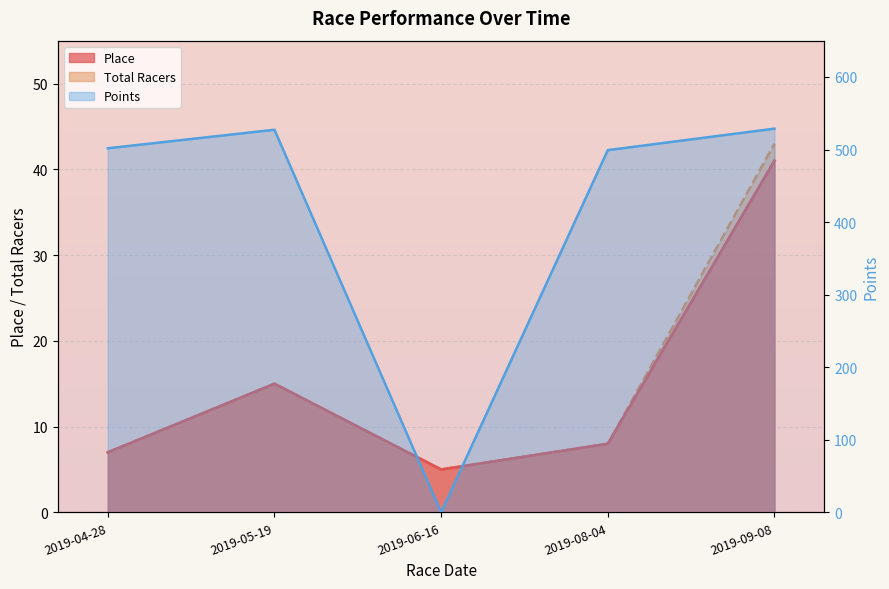

Reading left to right, extract all data points from this chart.

Place: 2019-04-28=7.0	2019-05-19=15.0	2019-06-16=5.0	2019-08-04=8.0	2019-09-08=41.0
Total Racers: 2019-04-28=7.0	2019-05-19=15.0	2019-06-16=5.0	2019-08-04=8.0	2019-09-08=43.0
Points: 2019-04-28=501.7	2019-05-19=527.3	2019-06-16=0.0	2019-08-04=499.2	2019-09-08=528.8